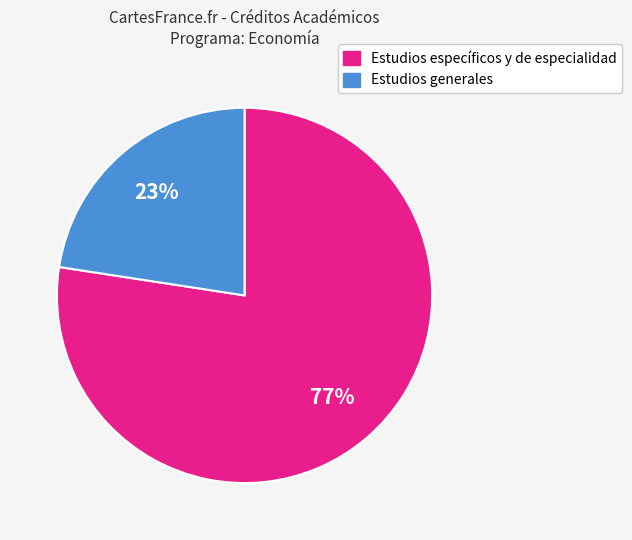

How many segments does this pie chart have?

2